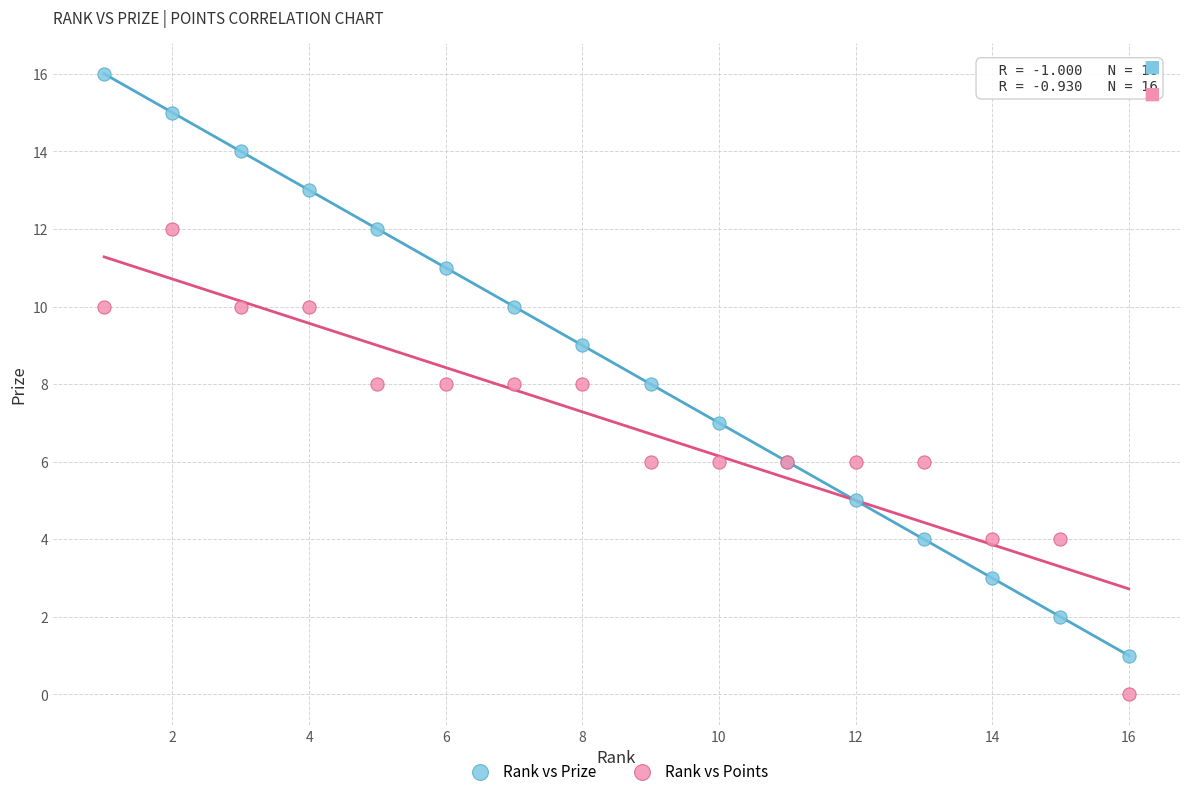

Which series contains the highest Y value?

Rank vs Prize